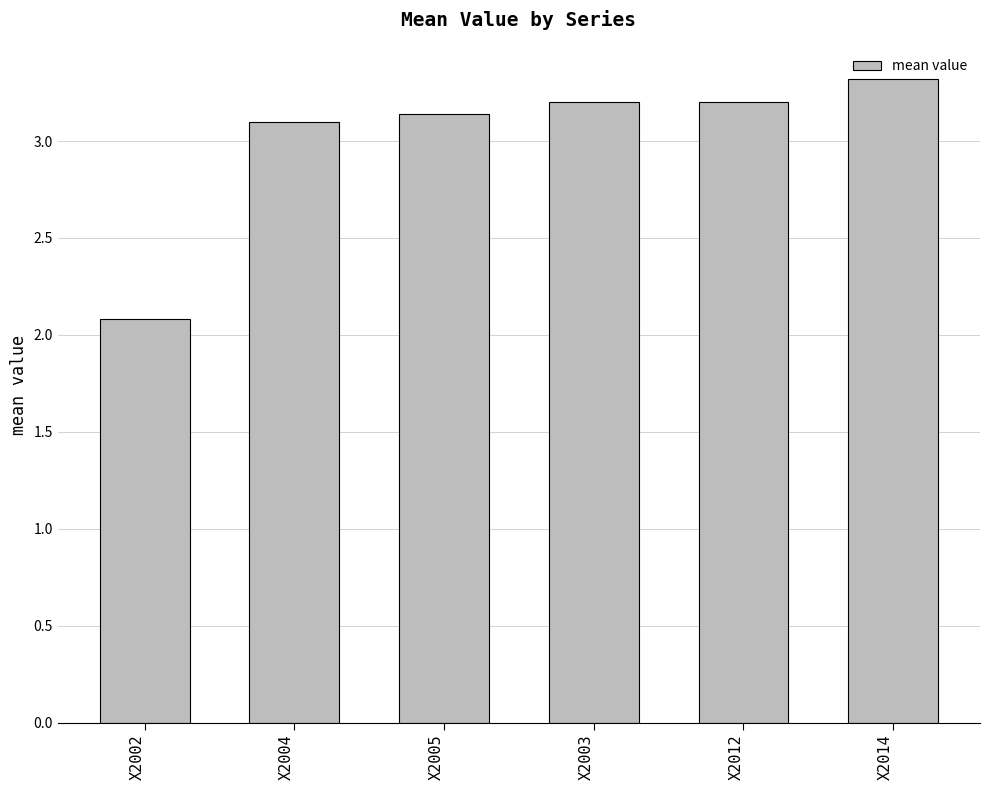

Does the chart contain stacked bars?

No